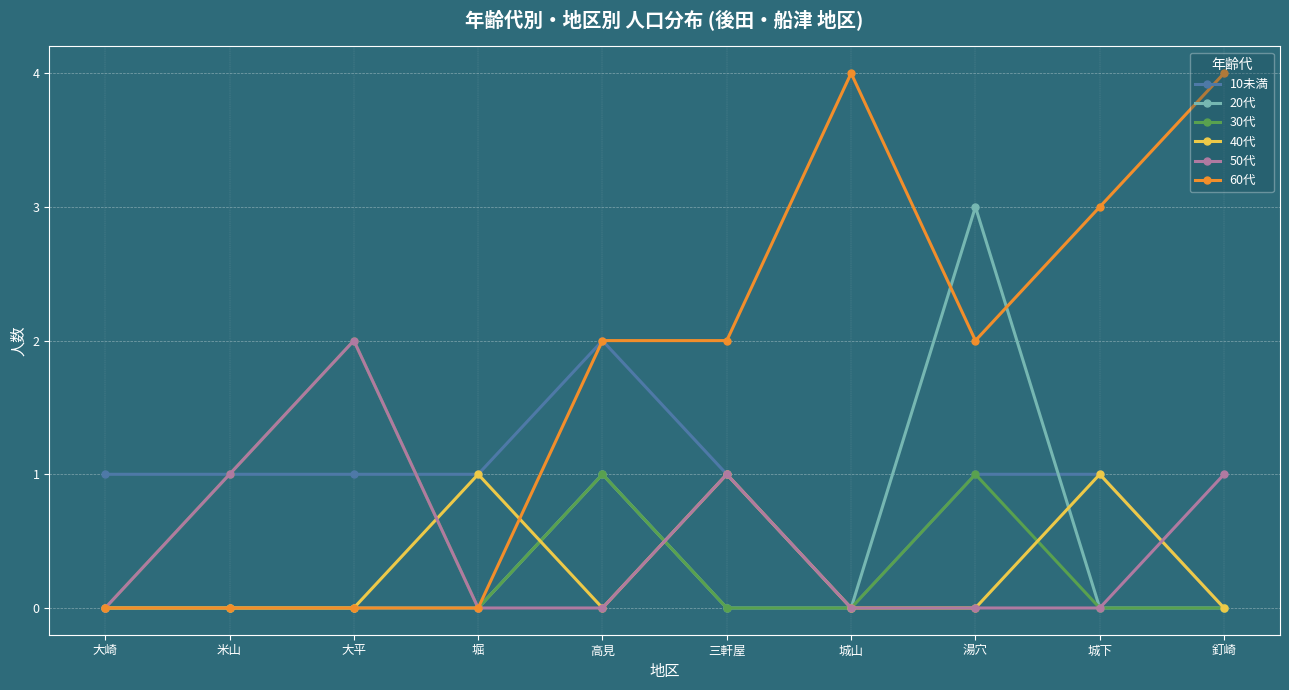

What are all the series names shown in the legend?

10未満, 20代, 30代, 40代, 50代, 60代